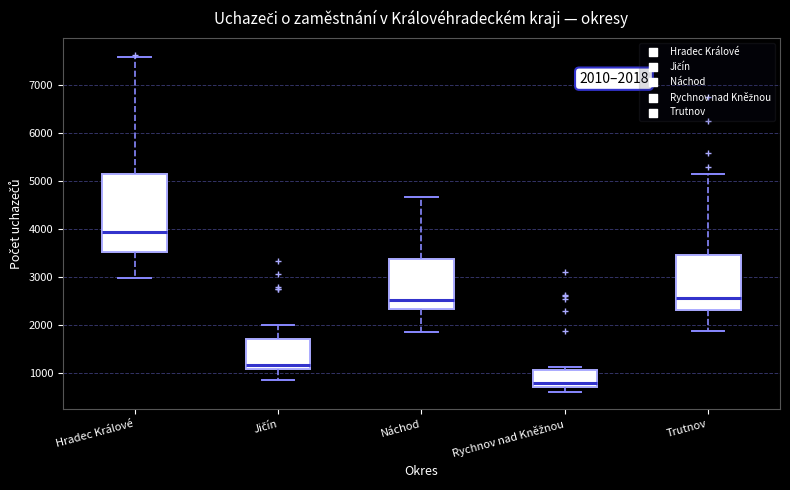

Comparing the boxes themselves (not the whiskers), which one is the tallest?

Hradec Králové